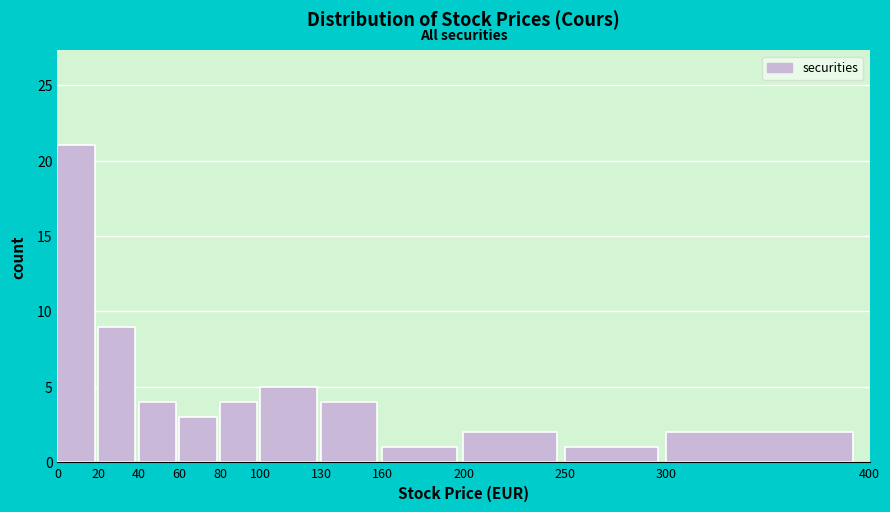

Reading left to right, transcribe this chart: for each bar, give the range it covers on the x-axis and its height. The values are not printed on the chart, so give them approximately, as read against the axis.

0 to 20: 21
20 to 40: 9
40 to 60: 4
60 to 80: 3
80 to 100: 4
100 to 130: 5
130 to 160: 4
160 to 200: 1
200 to 250: 2
250 to 300: 1
300 to 400: 2